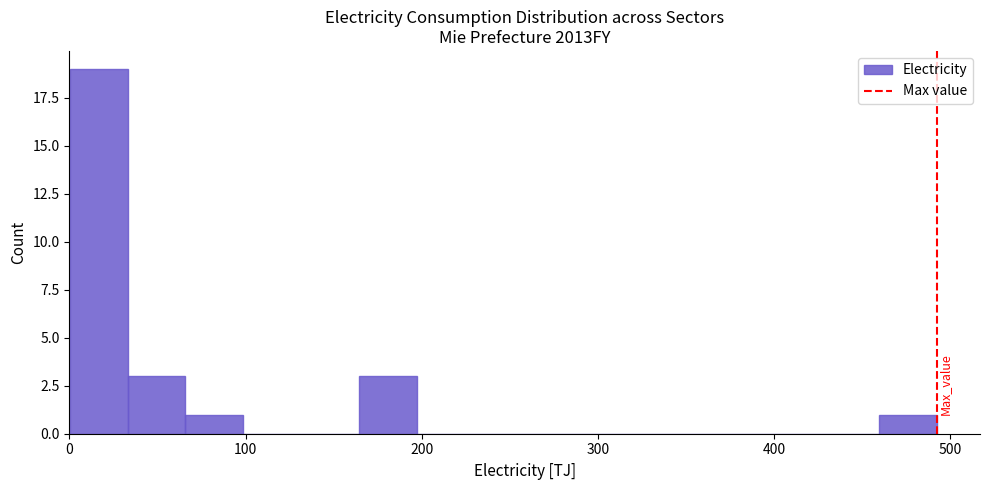

Around what value on the x-axis is the tallest bar? Give the approximate position of its centre, as read against the axis.

20